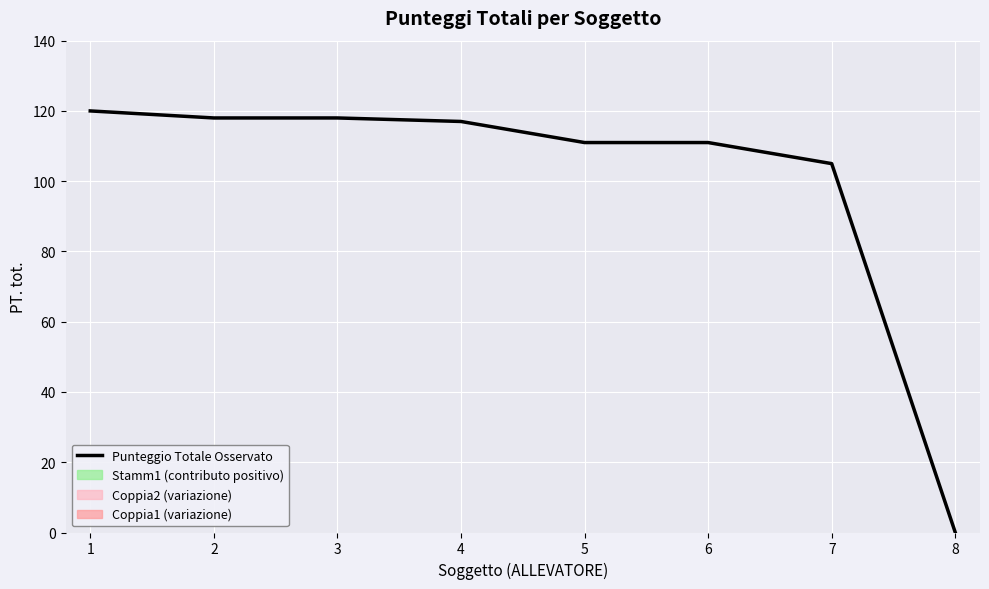

How many lines are shown in the chart?

1